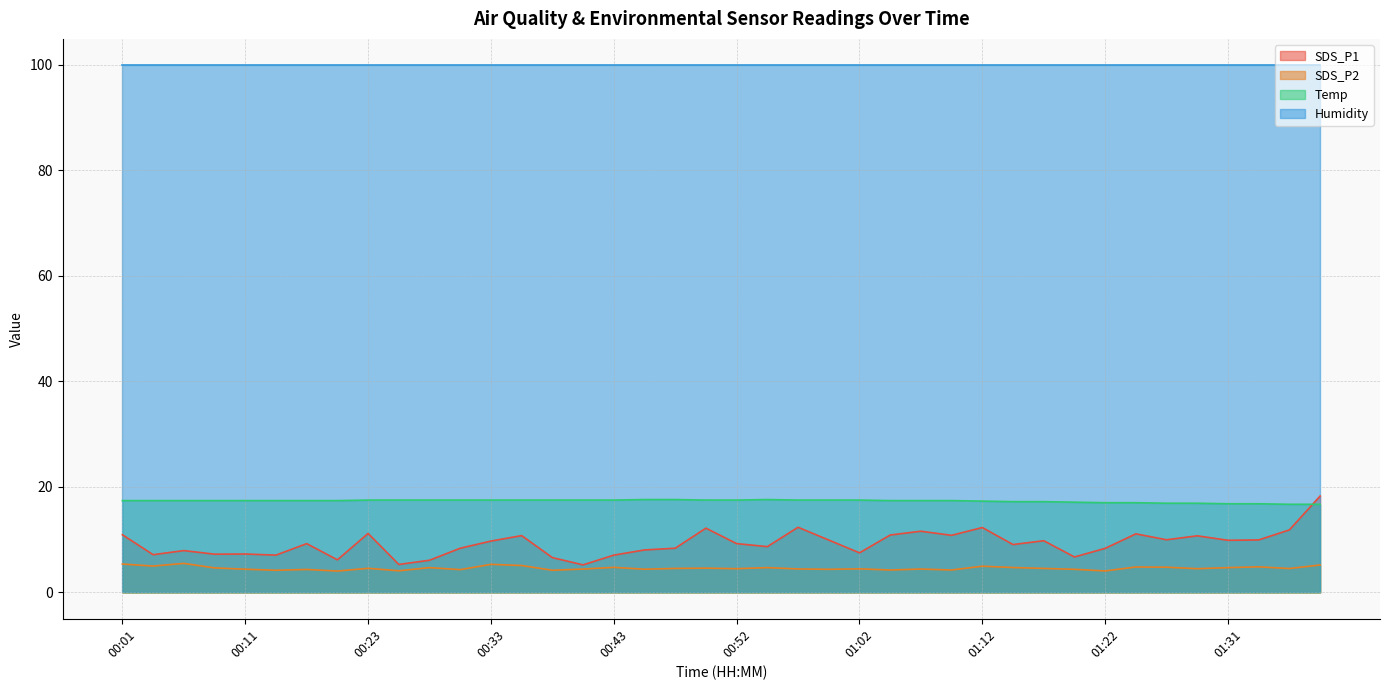

What is the difference between the maximum and minimum values in the SDS_P1 series?

13.1